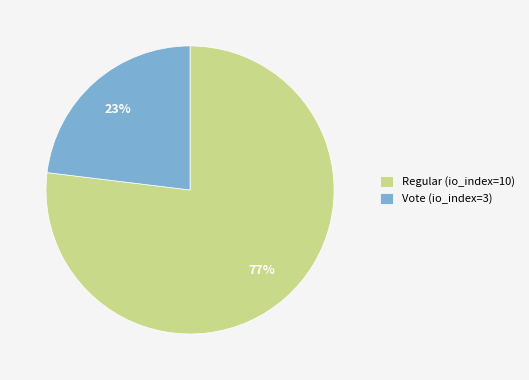

To the nearest percent, what portion does Vote (io_index=3) represent?

23%